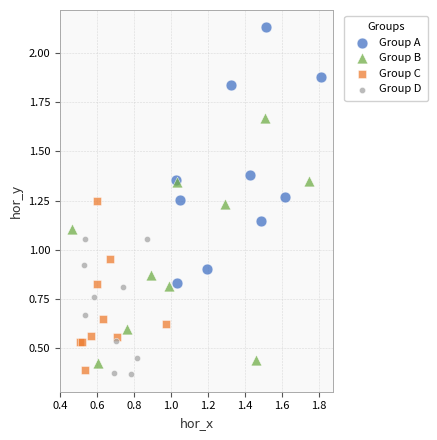

Which series contains the highest Y value?

Group A